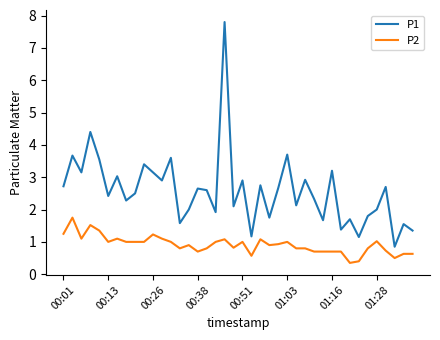

Rank the series by their maximum value, from lowest to highest.

P2, P1